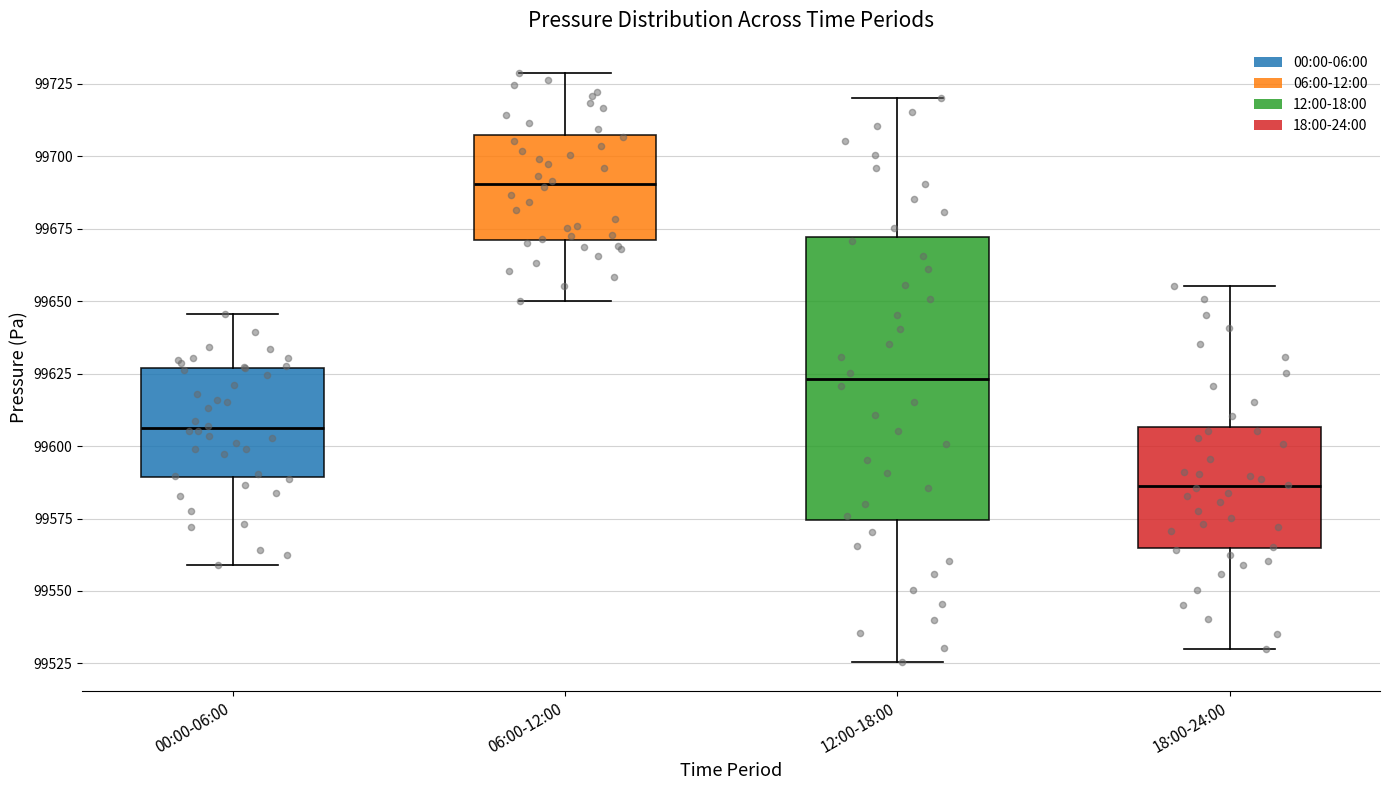

Which box's median line is the lowest?

18:00-24:00